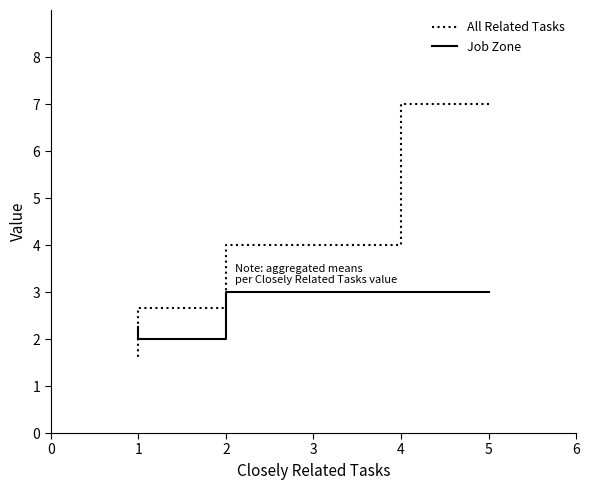

At how many categories does at least one series exceed 6?

1